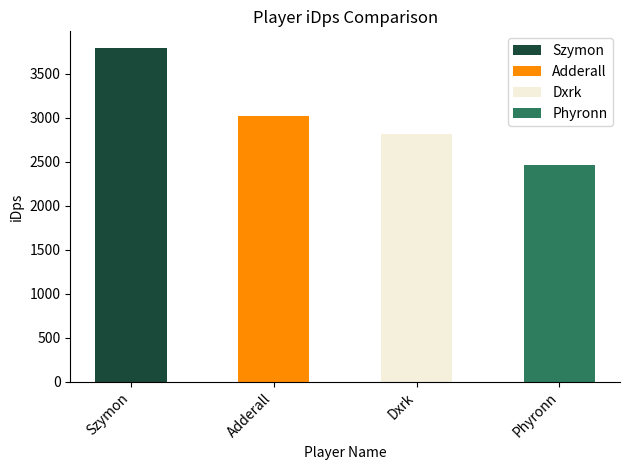

What is the average value?

3022.9